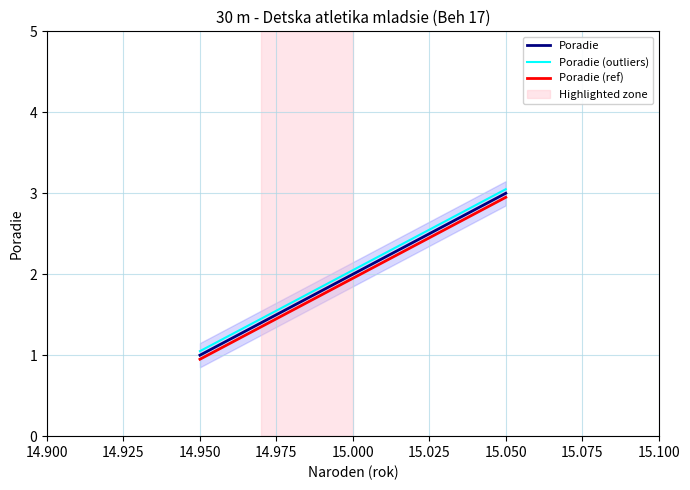

Rank the series by their average value, from lowest to highest.

Poradie (ref), Poradie, Poradie (outliers)